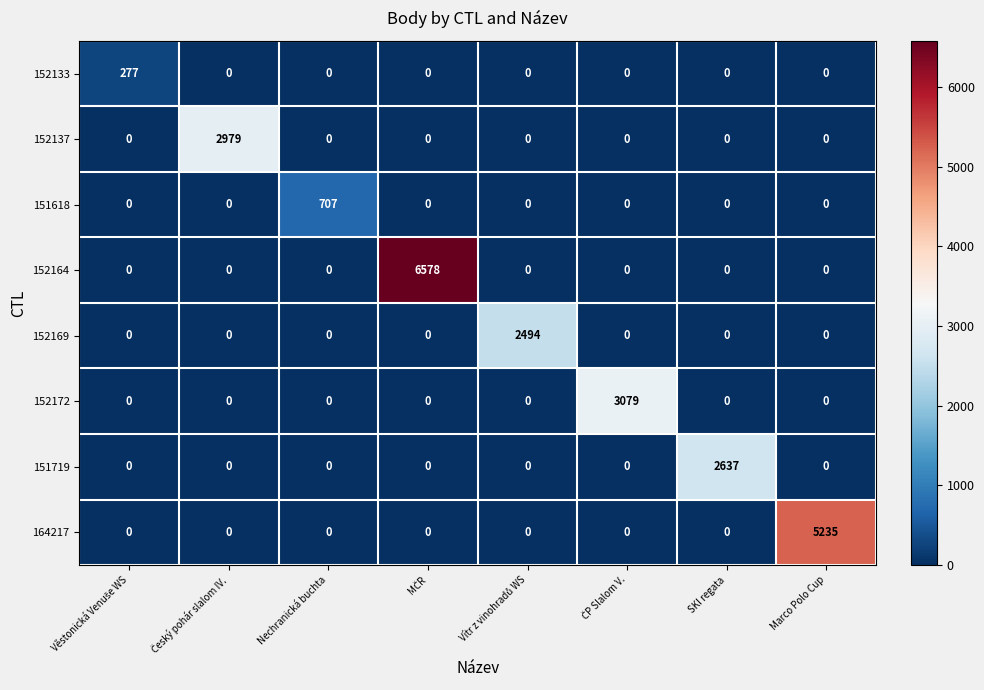

Which series has the largest total across all categories?

152164